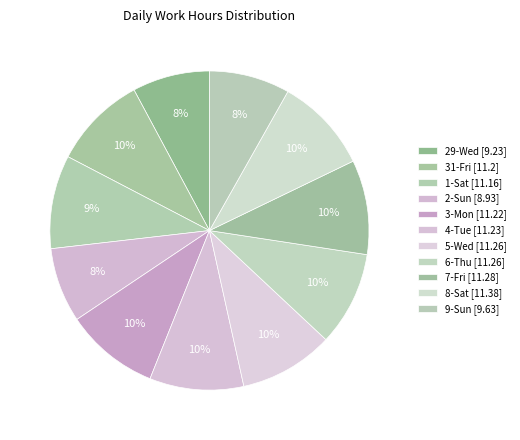

How many segments does this pie chart have?

11